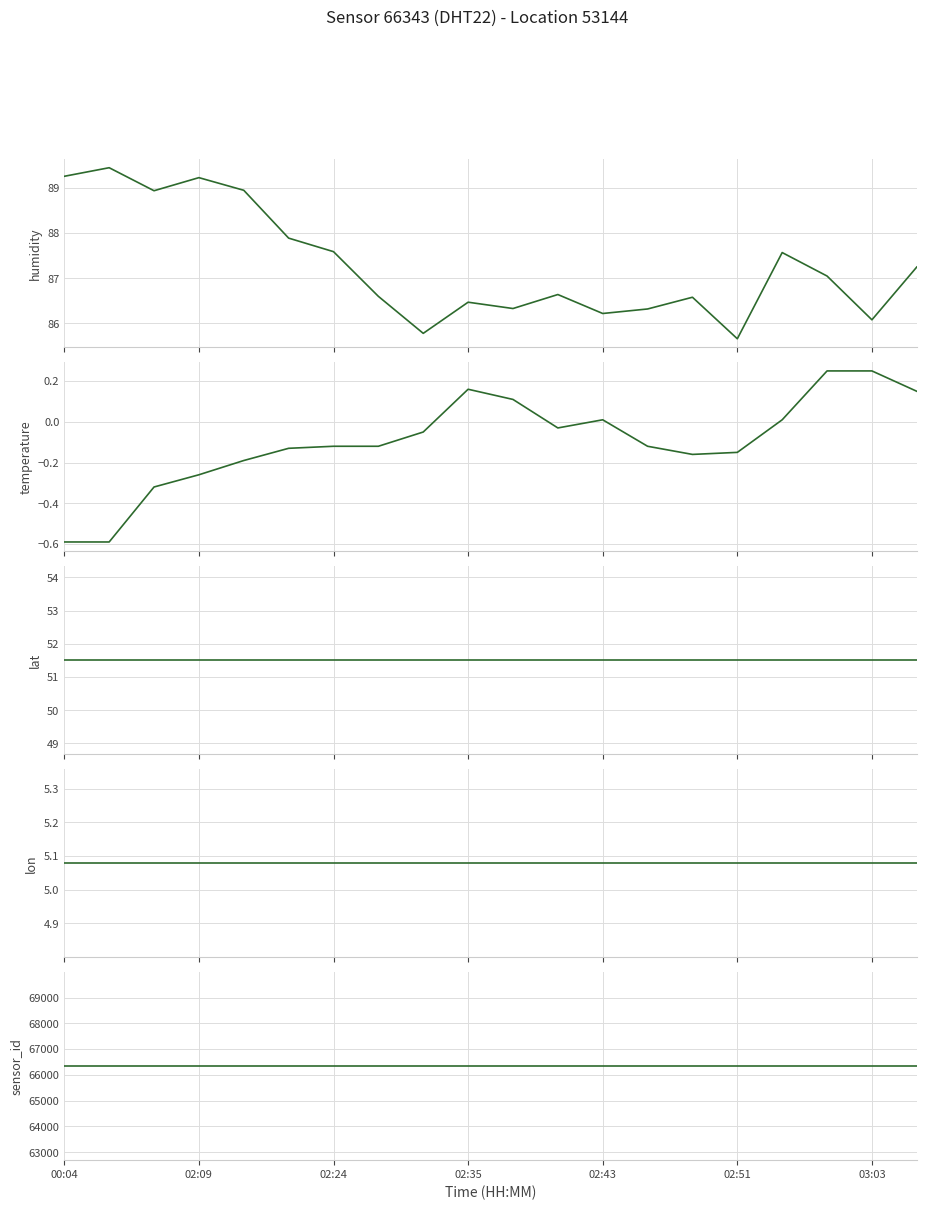

True or false: temperature and humidity cross at least once.

False